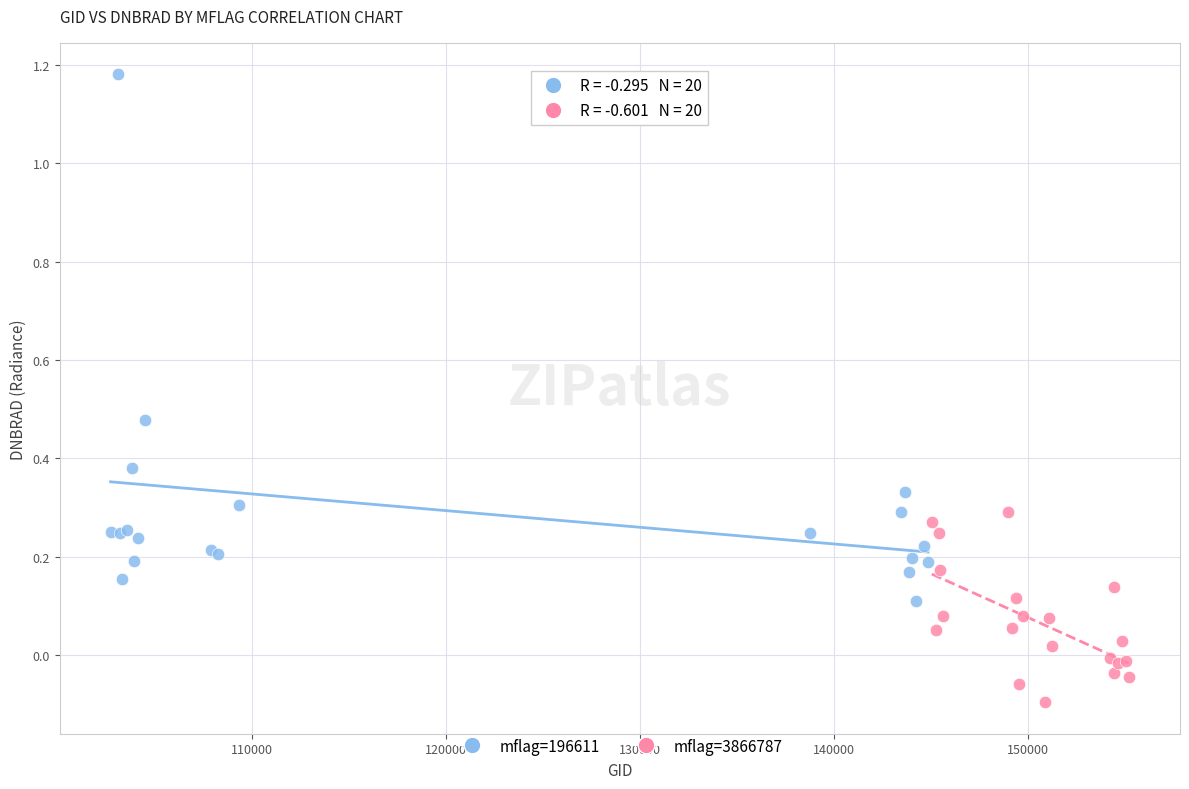

Which series contains the lowest Y value?

mflag=3866787